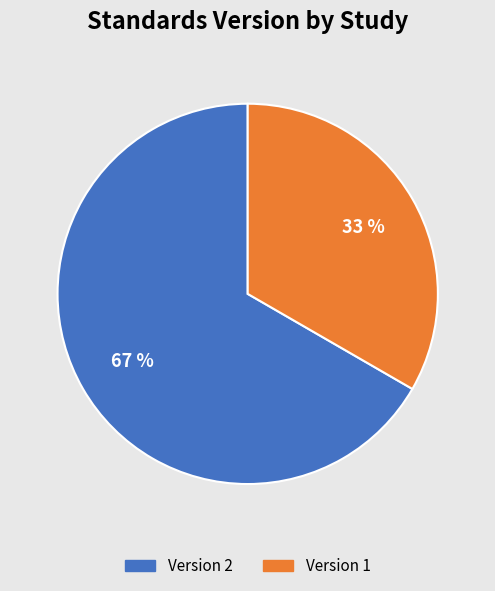

What is the smallest slice in the pie chart?

Version 1